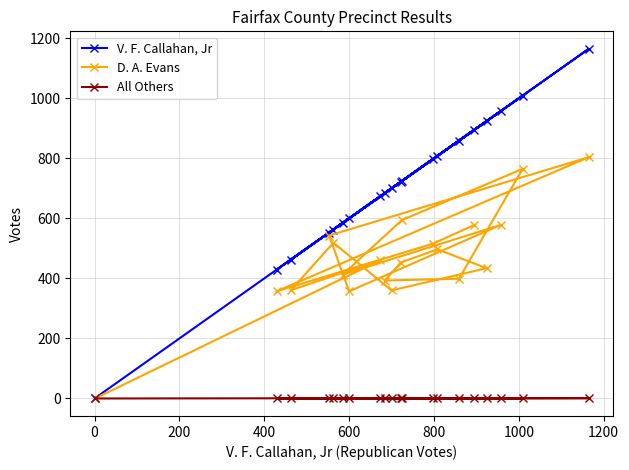

Rank the series by their maximum value, from highest to lowest.

V. F. Callahan, Jr, D. A. Evans, All Others